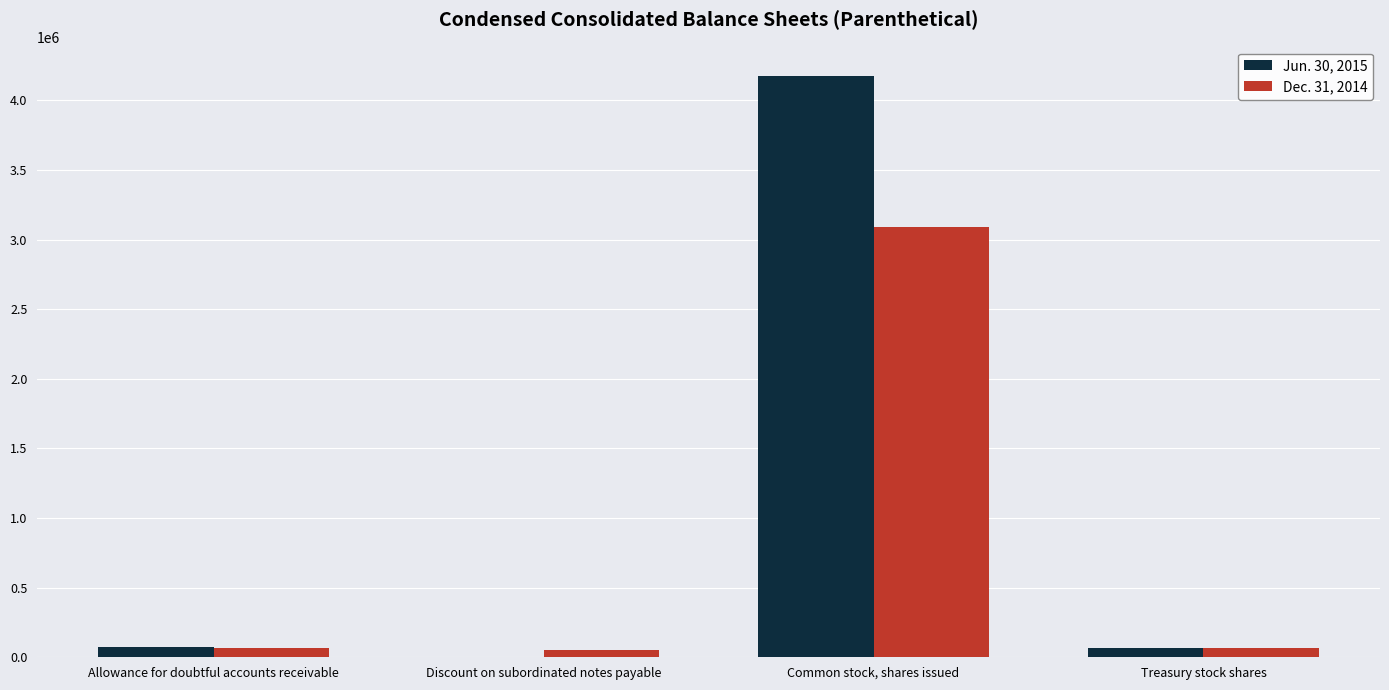

At which category is the sum across all series the highest?

Common stock, shares issued